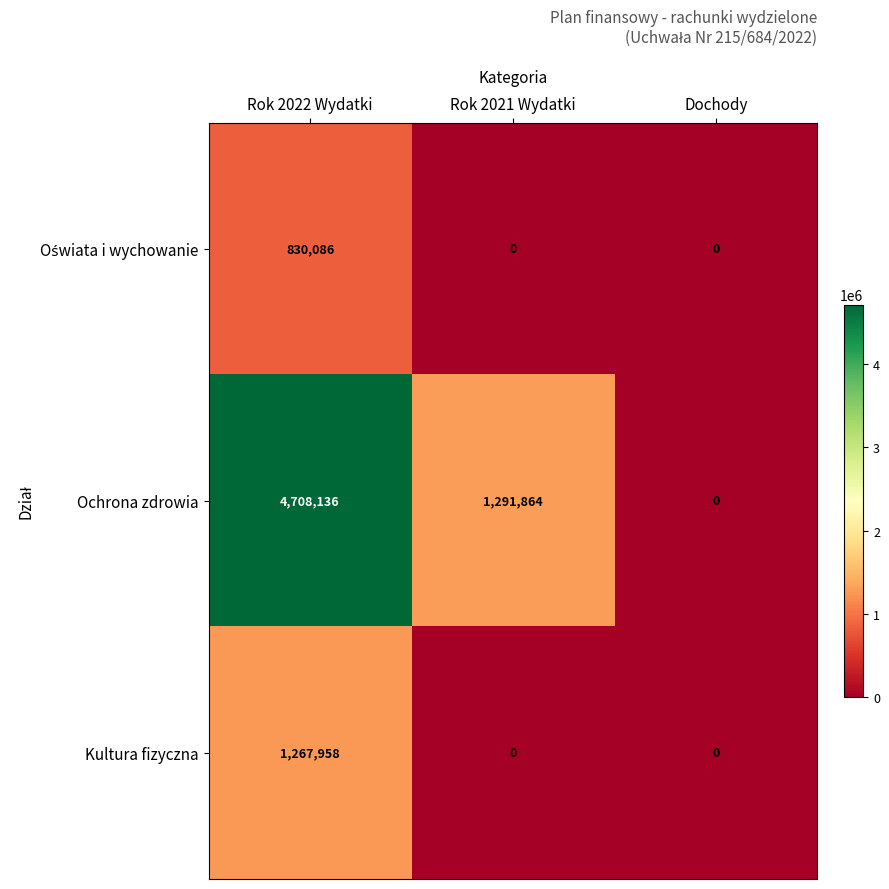

Count the number of categories in the chart.

3